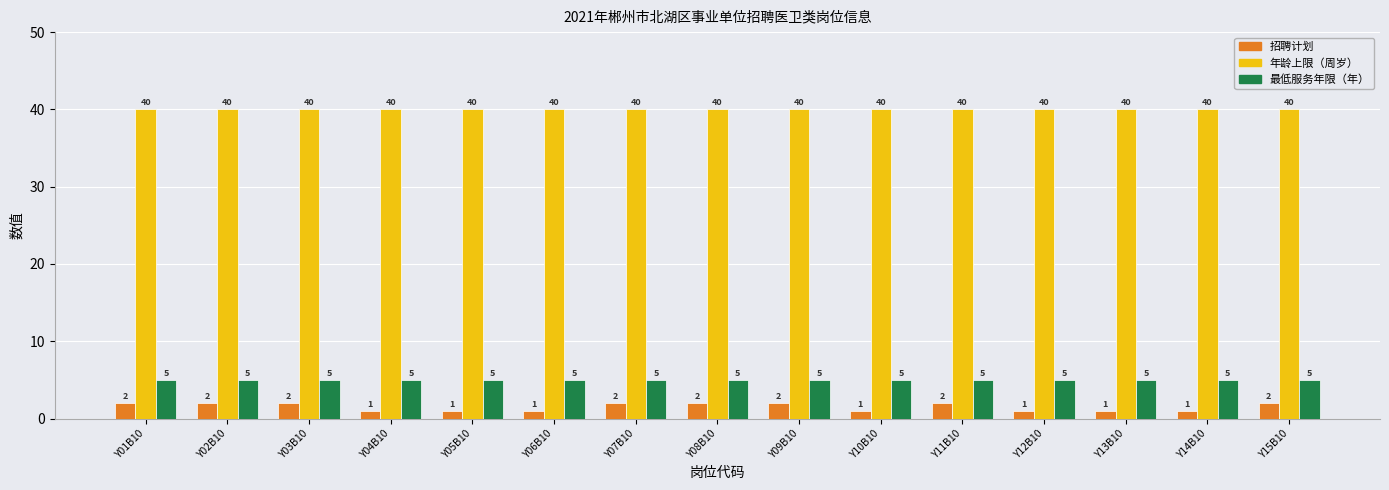

What is the total value across all series at Y12B10?

46